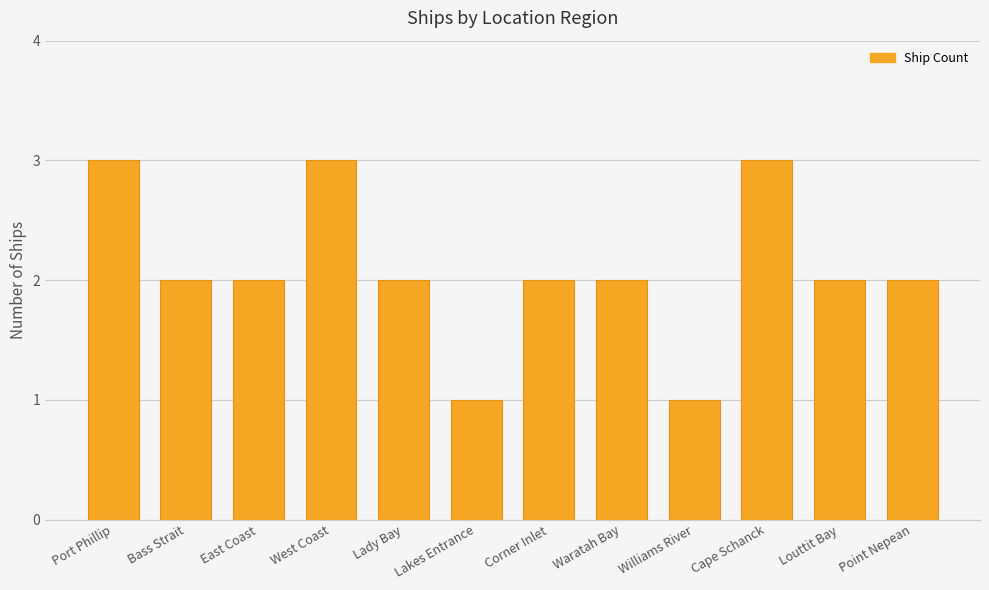

What is the value of the 2nd bar from the left?

2